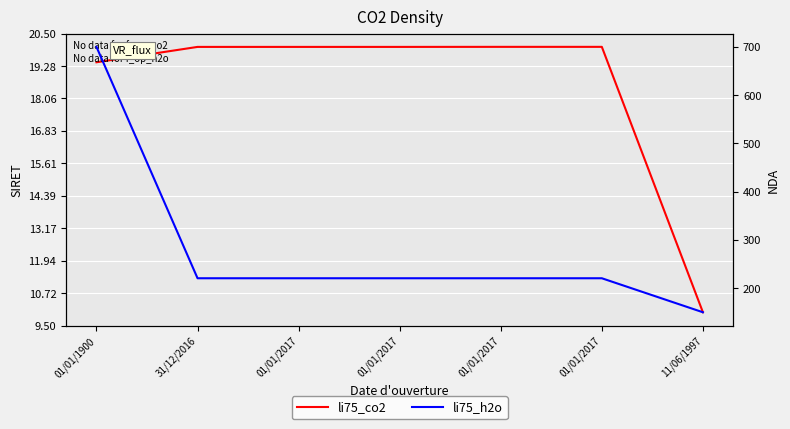

Which series has the widest spread of values?

li75_h2o